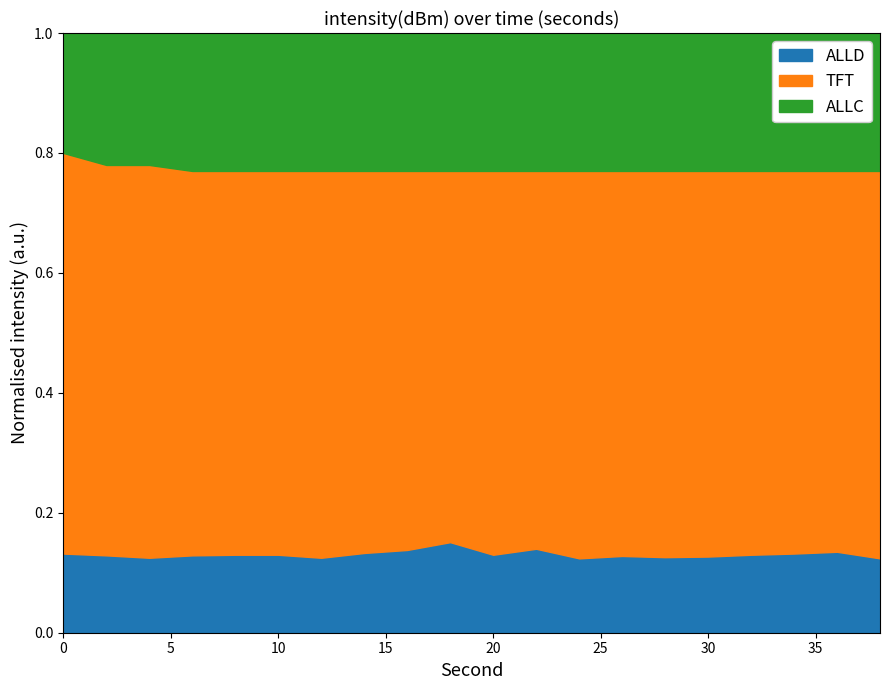

Is it true that TFT equals 0.6 at 20?

True